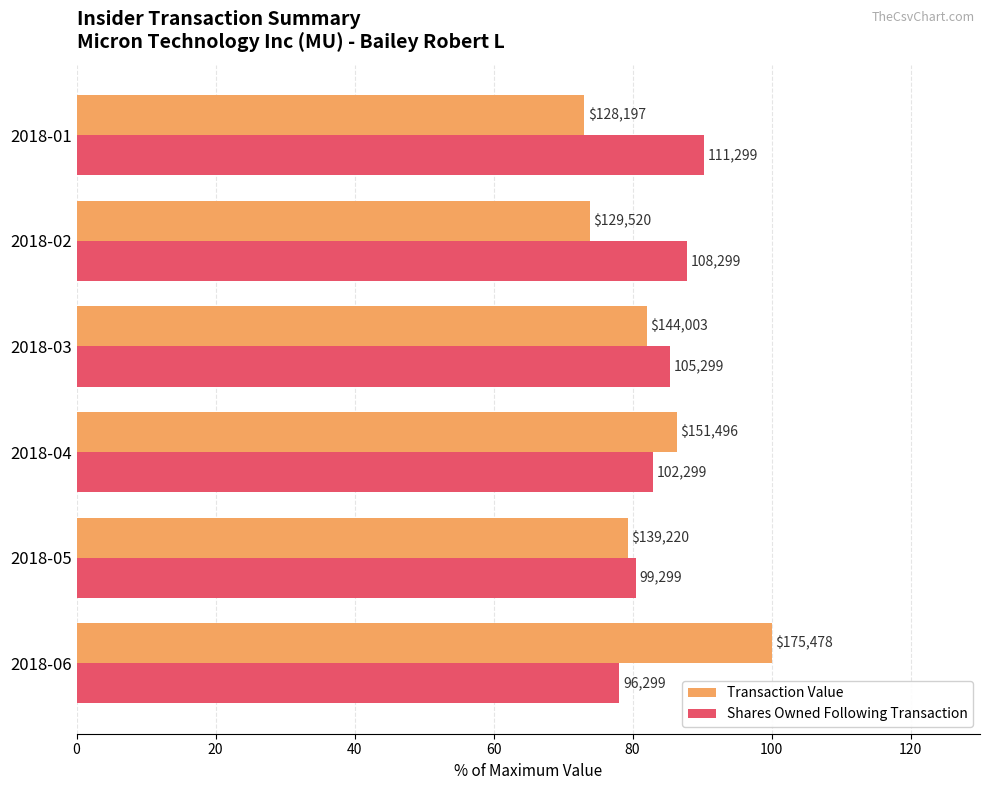

How many data points in Transaction Value are above 82?

3